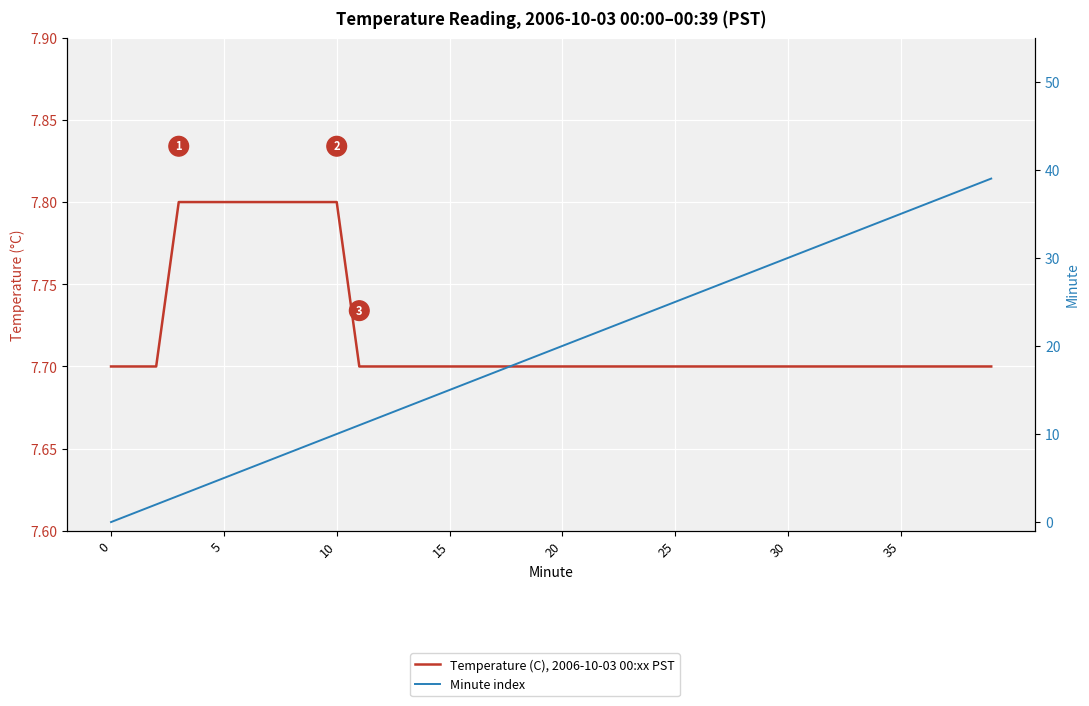

How many lines are shown in the chart?

2